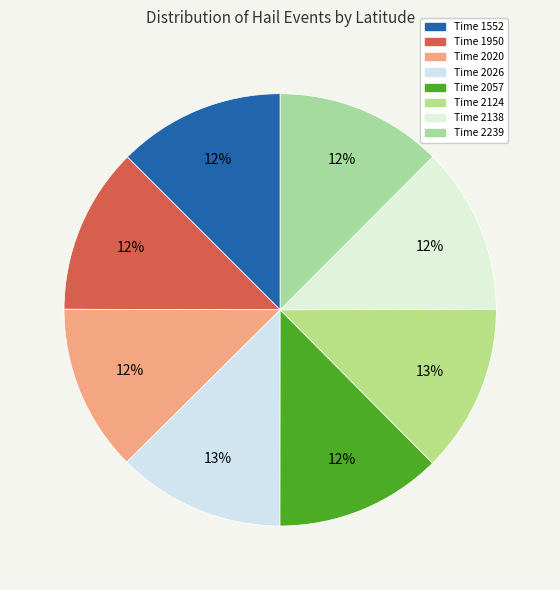

Which slice is the largest?

2124